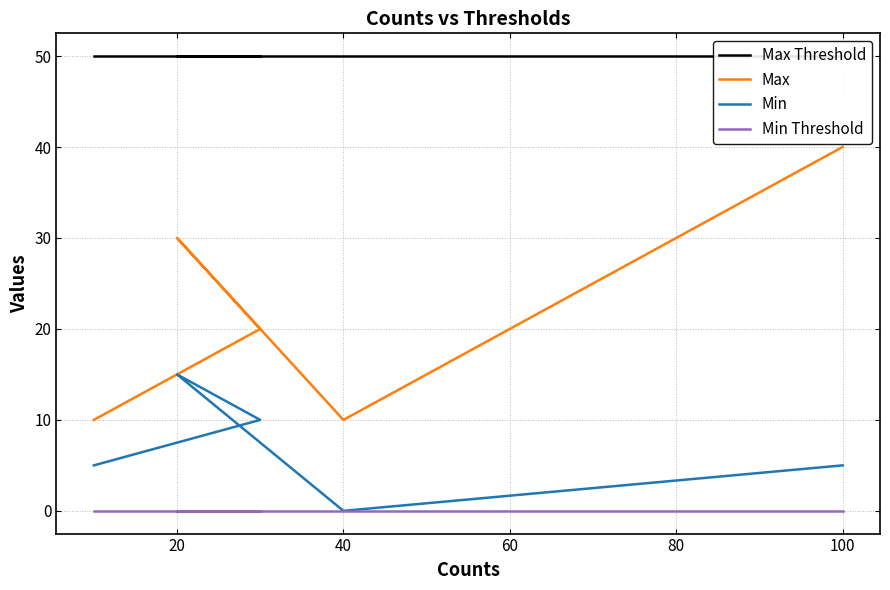

How many interior local valleys does the Min series have?

1